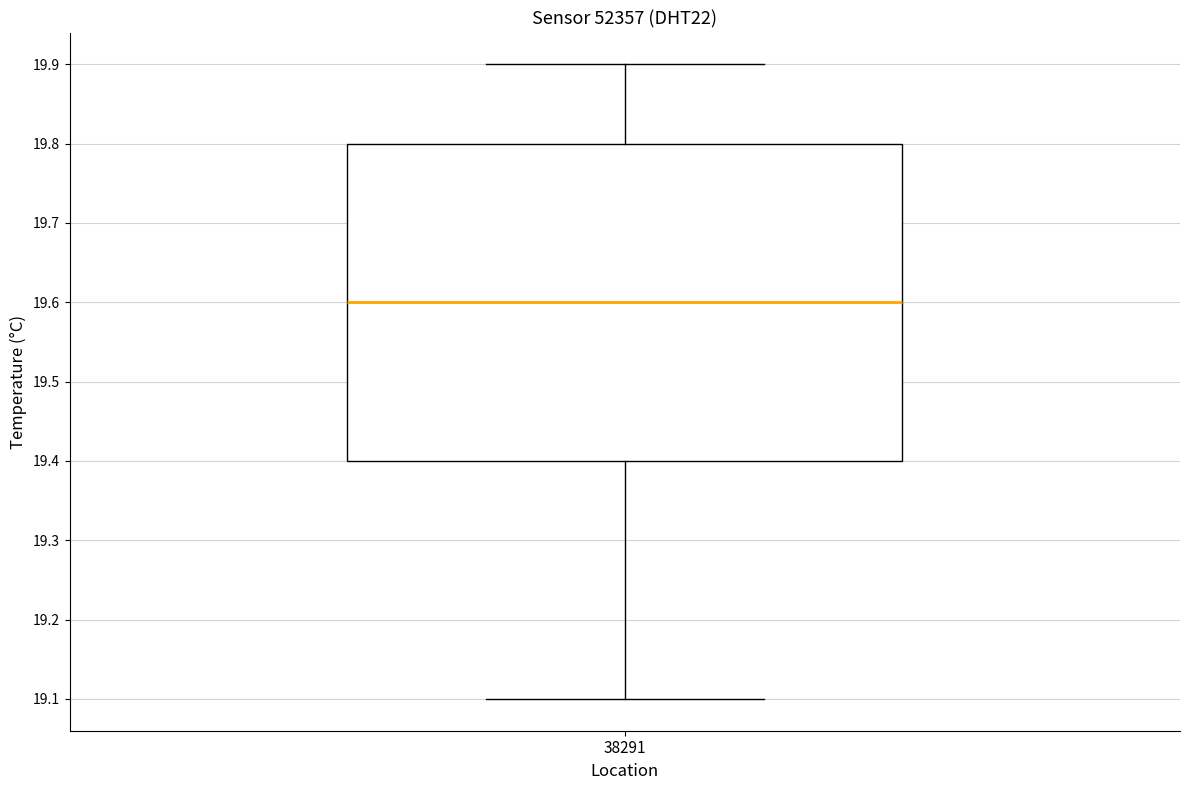

Transcribe this box plot: give where the median line is, the range the box spans, and where the two whiskers end, as read against the y-axis. The values are not printed on the chart, so give them approximately, as read against the axis.

median 19.6, box 19.4 to 19.8, whiskers 19.1 to 19.9